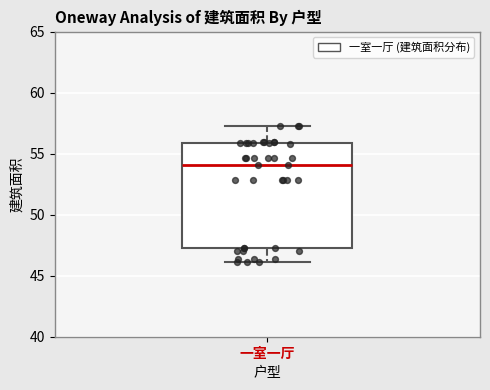

Read this box plot against the y-axis: the position of the median line, the range covered by the box, and the ends of both whiskers. The values are not printed on the chart, so give them approximately, as read against the axis.

median 54.0, box 47.5 to 56.0, whiskers 46.0 to 57.0